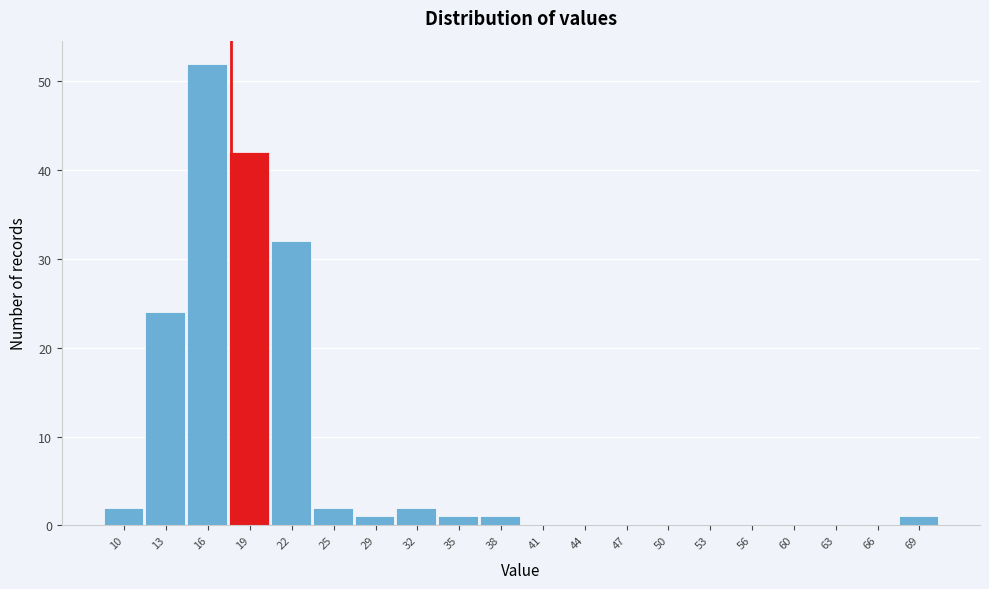

Reading right to left, list all the values displayed in this chart.

69=1	66=0	63=0	60=0	56=0	53=0	50=0	47=0	44=0	41=0	38=1	35=1	32=2	29=1	25=2	22=32	19=42	16=52	13=24	10=2